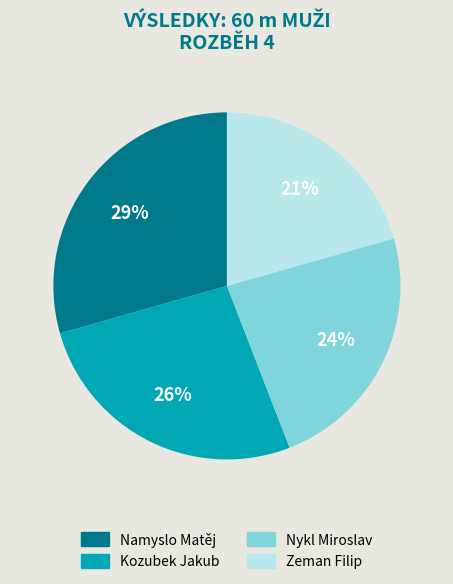

What is the ratio of the value at Zeman Filip to the value at Nykl Miroslav?

0.9